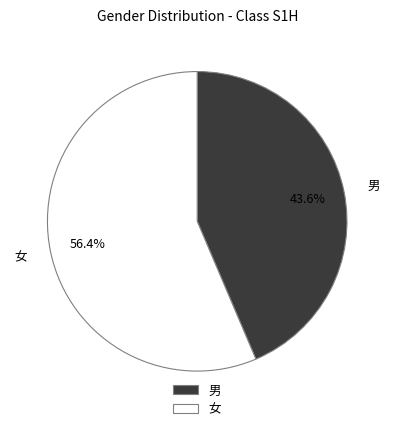

Which category has the biggest portion of the pie?

女